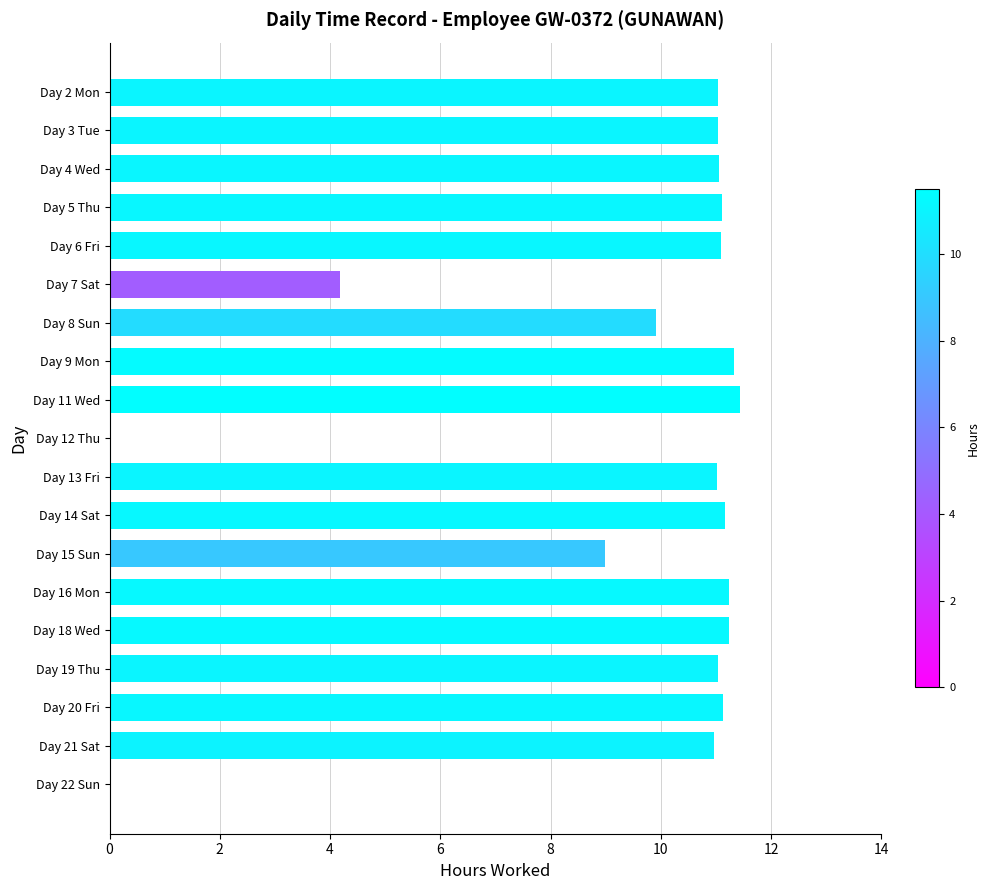

Where is the data nearest to the value 5?

Day 7 Sat